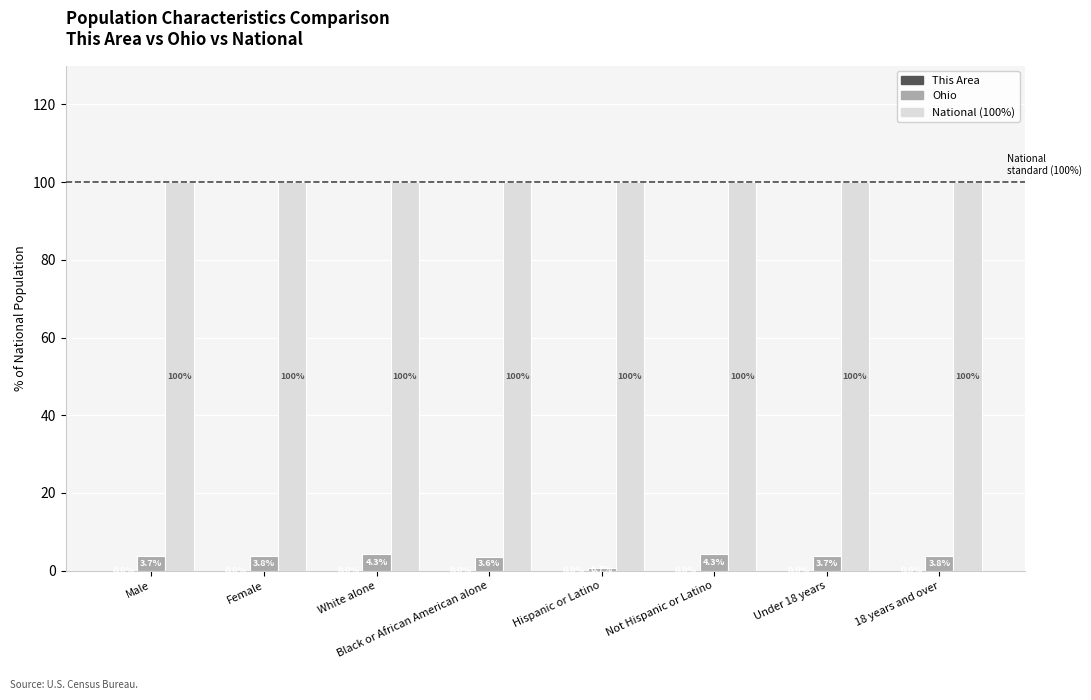

The value of Ohio at Not Hispanic or Latino is 4.3. True or false?

True